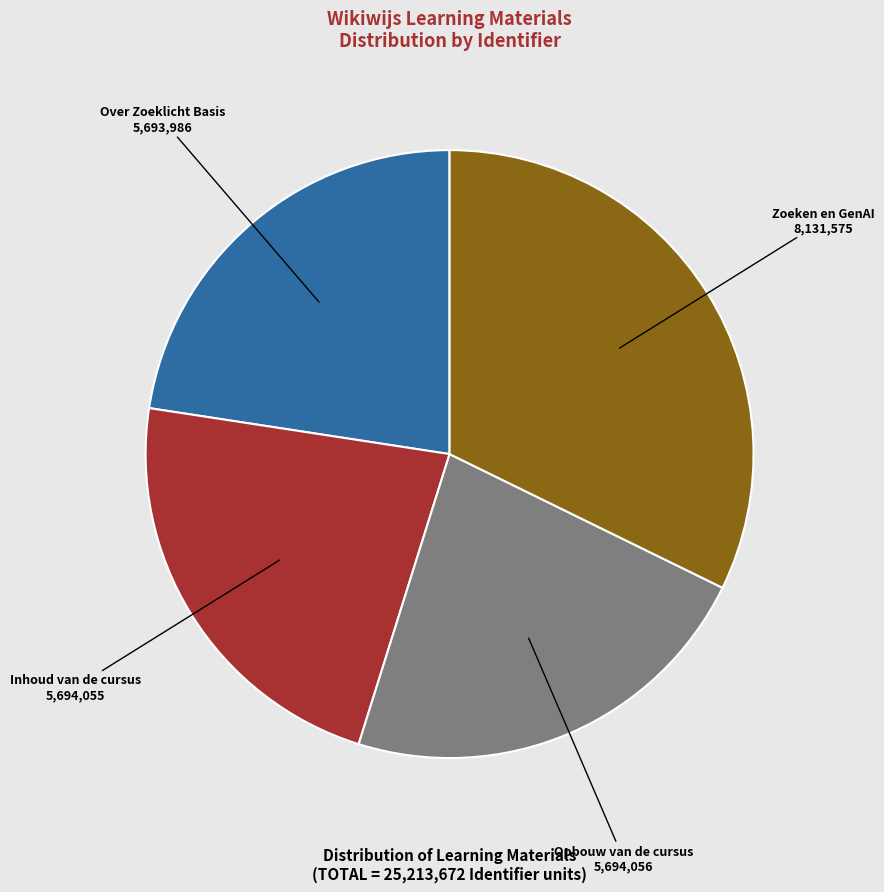

Which category has the biggest portion of the pie?

Zoeken en GenAI